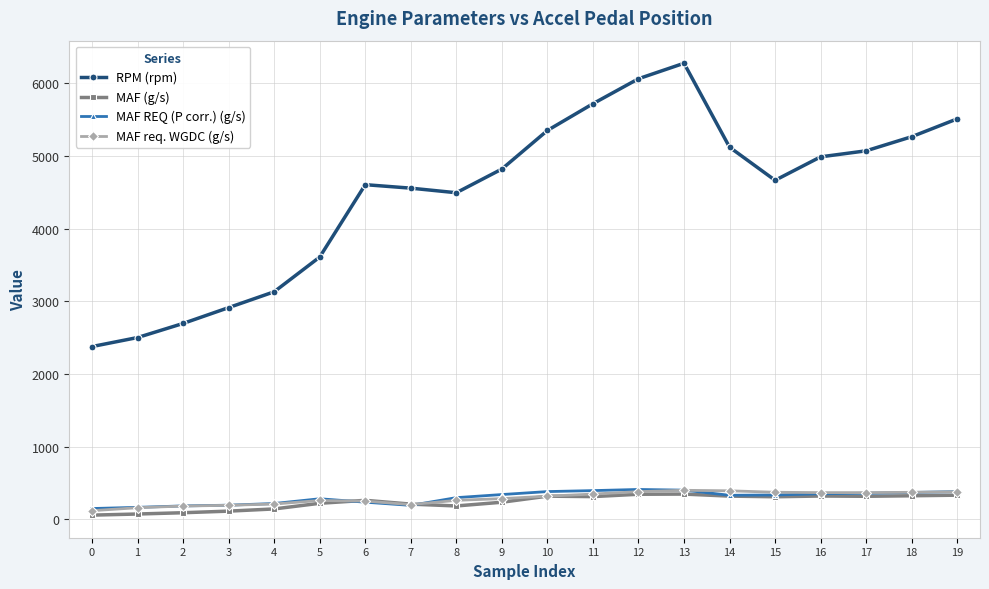

True or false: RPM (rpm) and MAF req. WGDC (g/s) cross at least once.

False